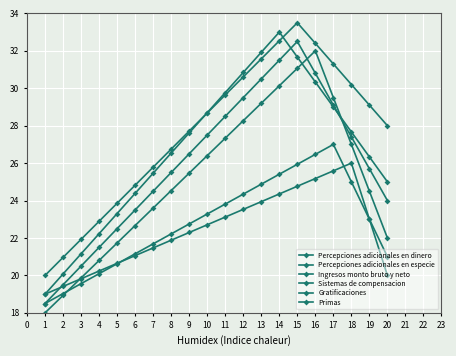

In Percepciones adicionales en especie, how many points are higher than both neighbors (excluding endpoints)?

1